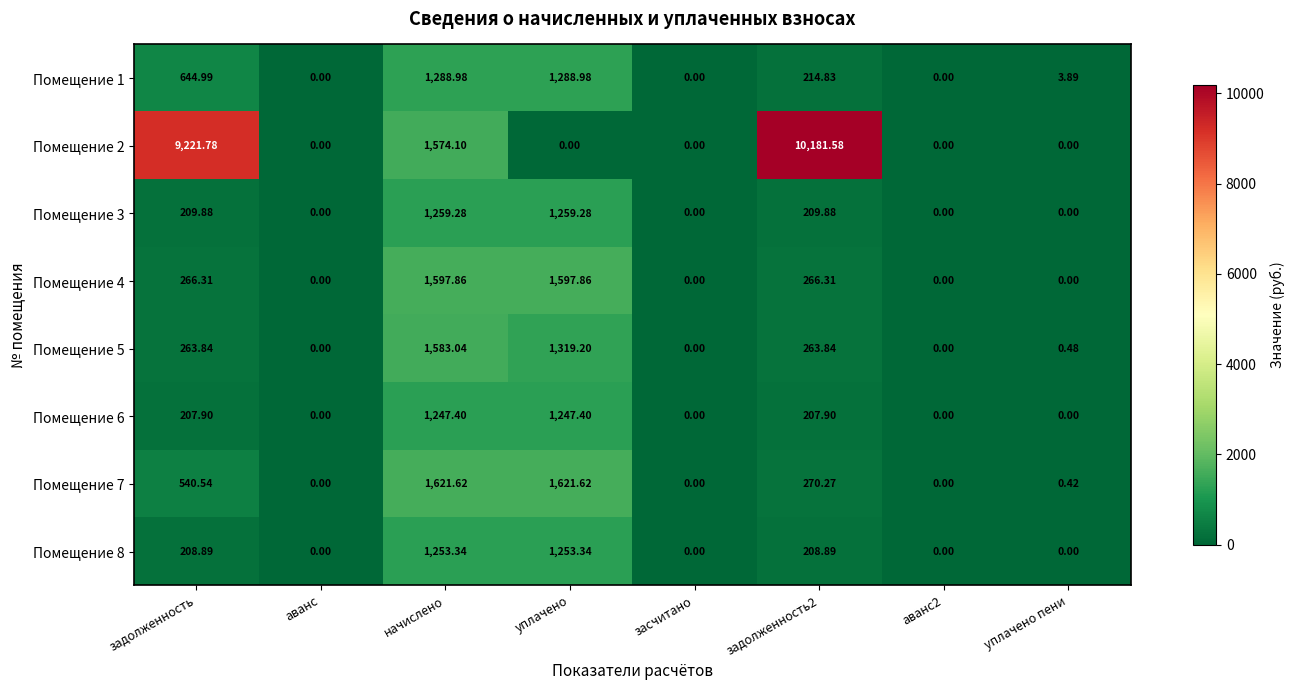

Is the value of Помещение 6 at задолженность2 greater than the value of Помещение 8 at уплачено пени?

Yes